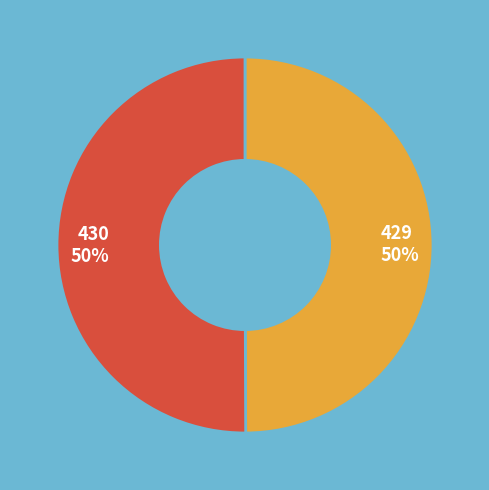

Approximately how many times larger is the value at 429 compared to 430?

1.0